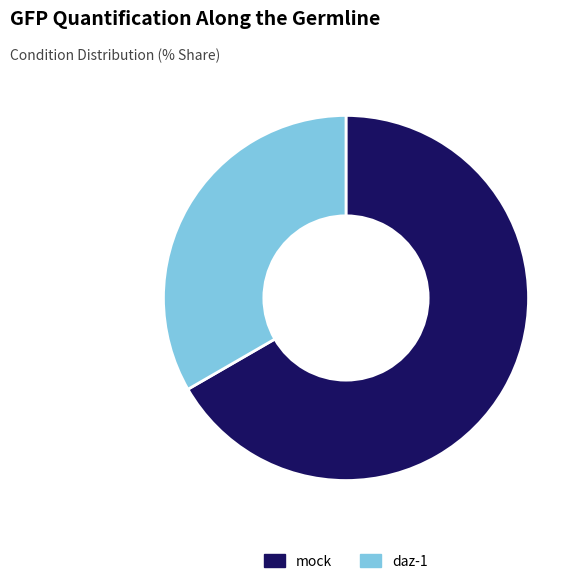

The mock slice represents 67% of the pie. True or false?

True